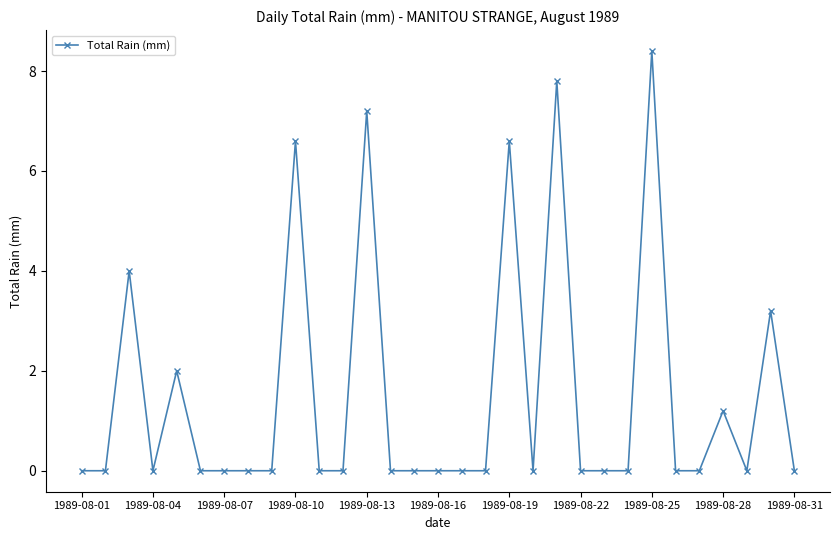

True or false: the data has more than 2 interior local peaks.

True